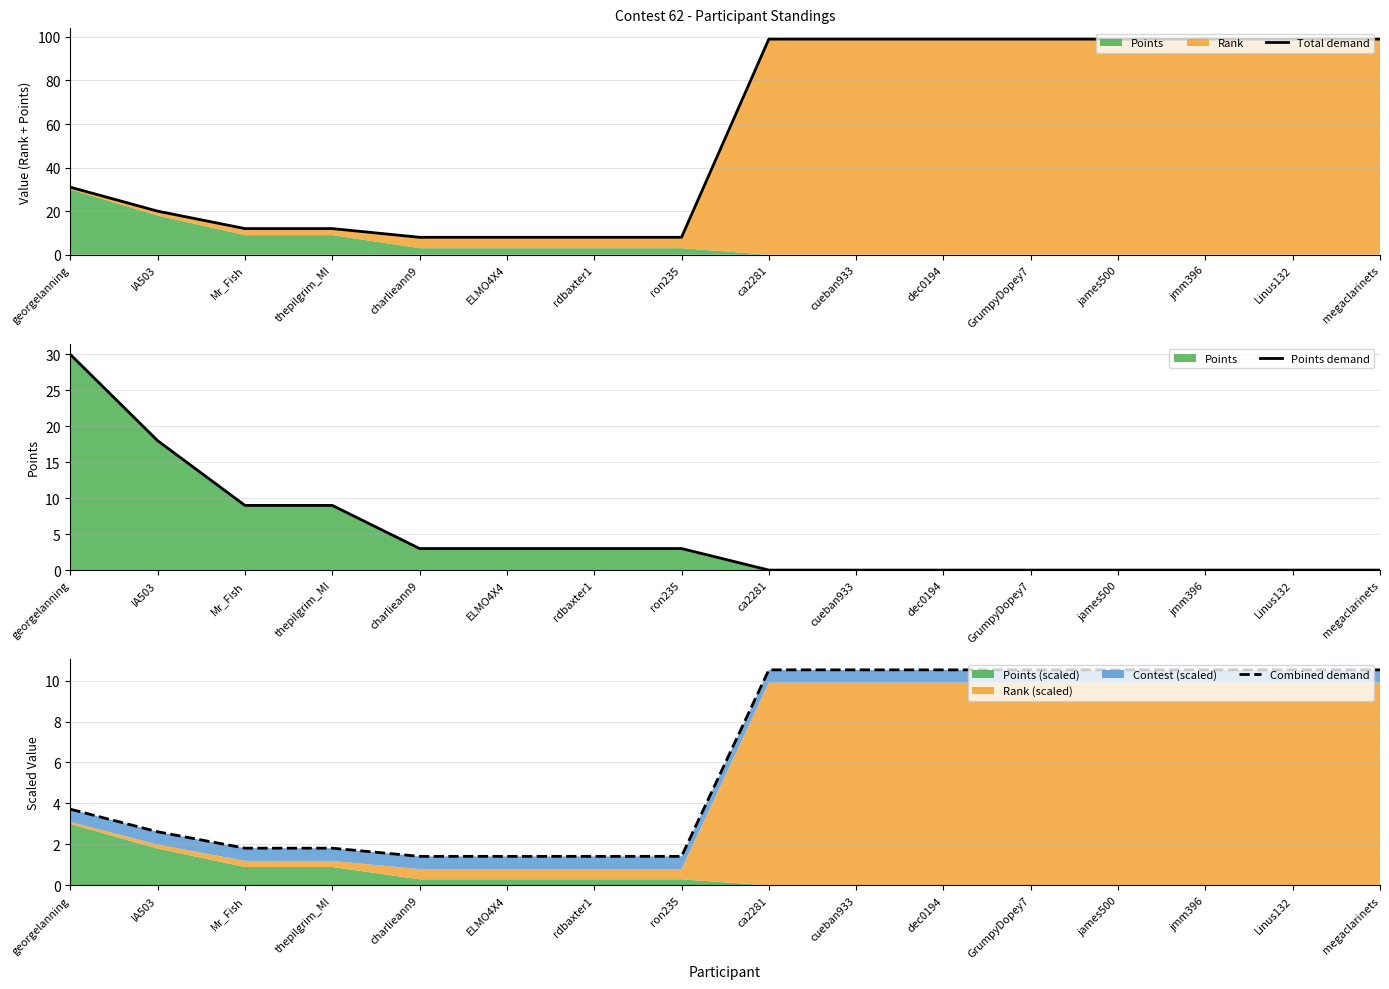

How many values in the Points demand series are below 3?

8